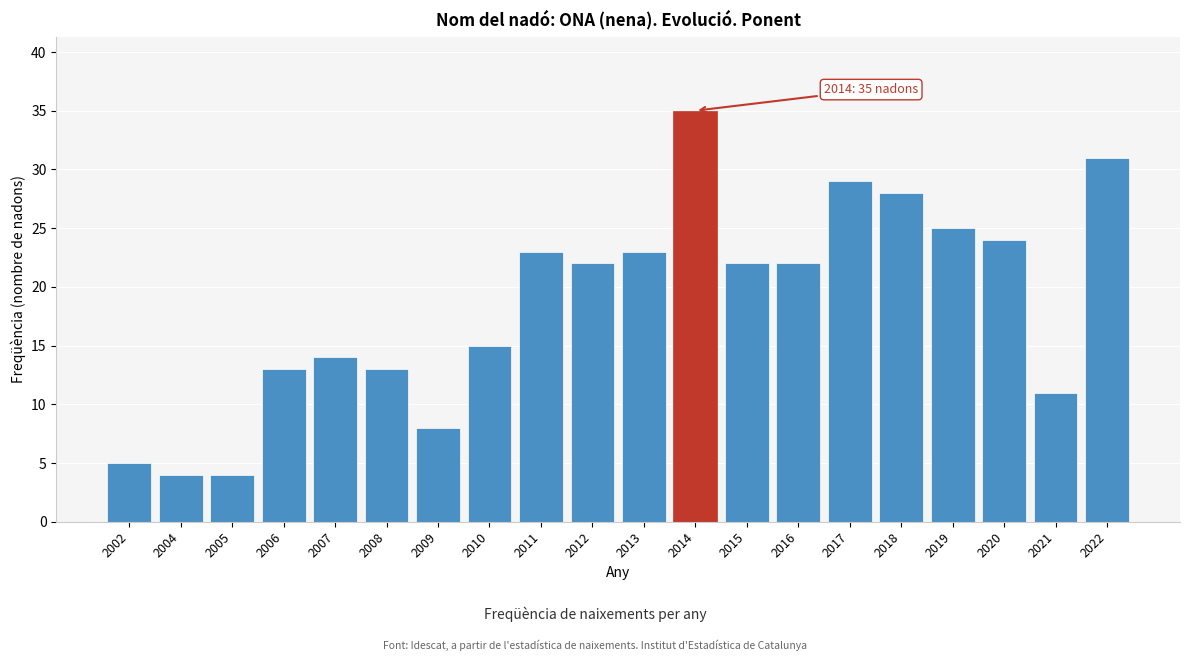

Reading left to right, extract all data points from this chart.

5	4	4	13	14	13	8	15	23	22	23	35	22	22	29	28	25	24	11	31